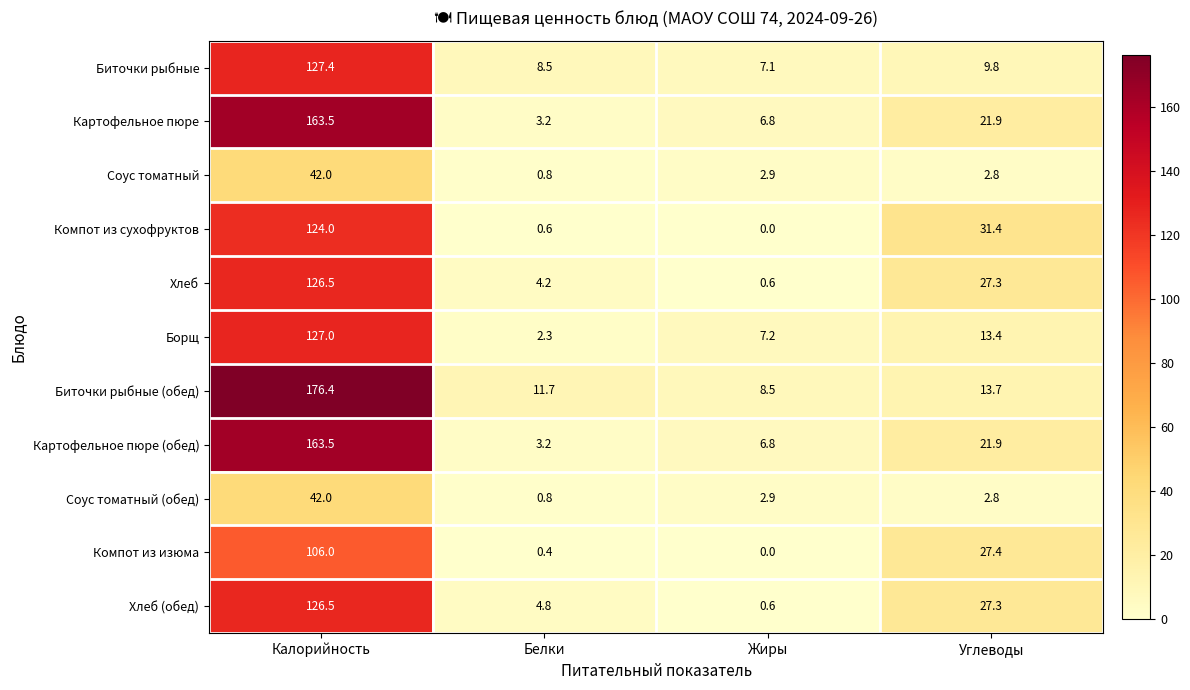

Rank the categories by Биточки рыбные (обед) value from lowest to highest.

Жиры, Белки, Углеводы, Калорийность